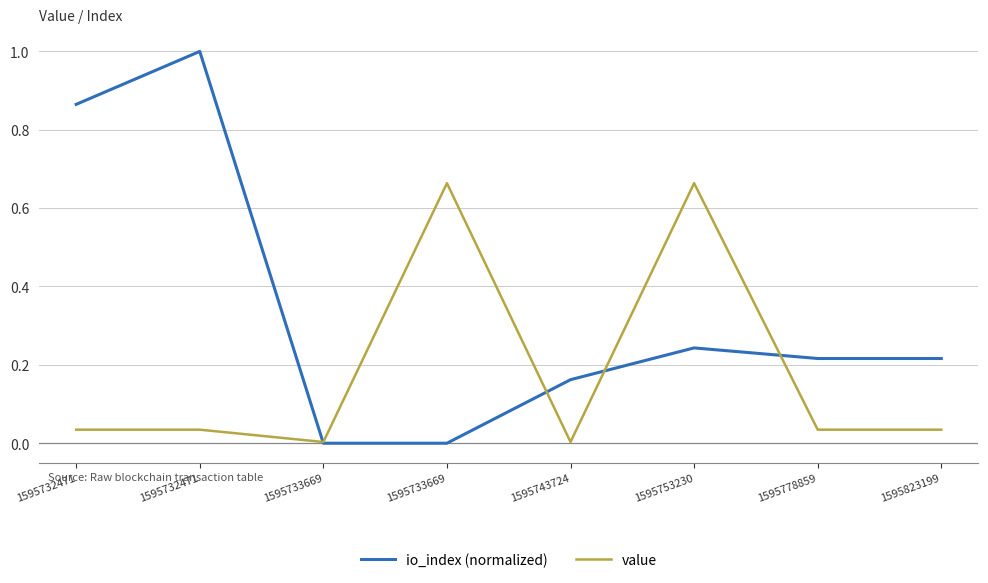

What are all the series names shown in the legend?

io_index (normalized), value